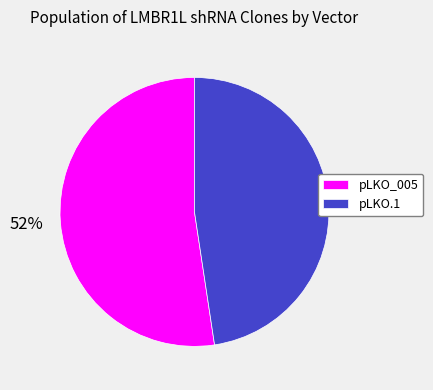

What is the smallest slice in the pie chart?

pLKO.1